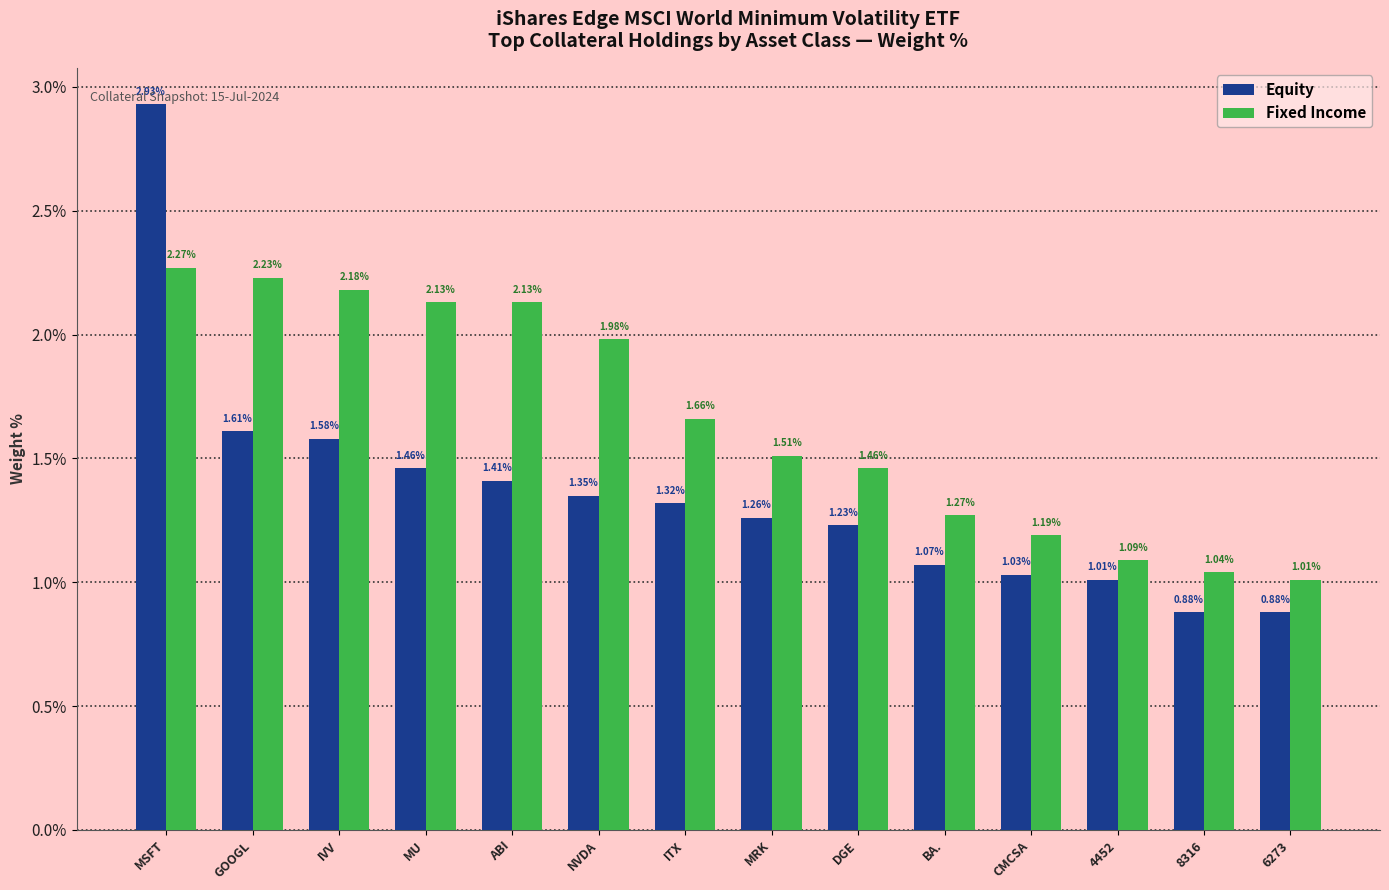

What is the sum of all Equity values?

19.0